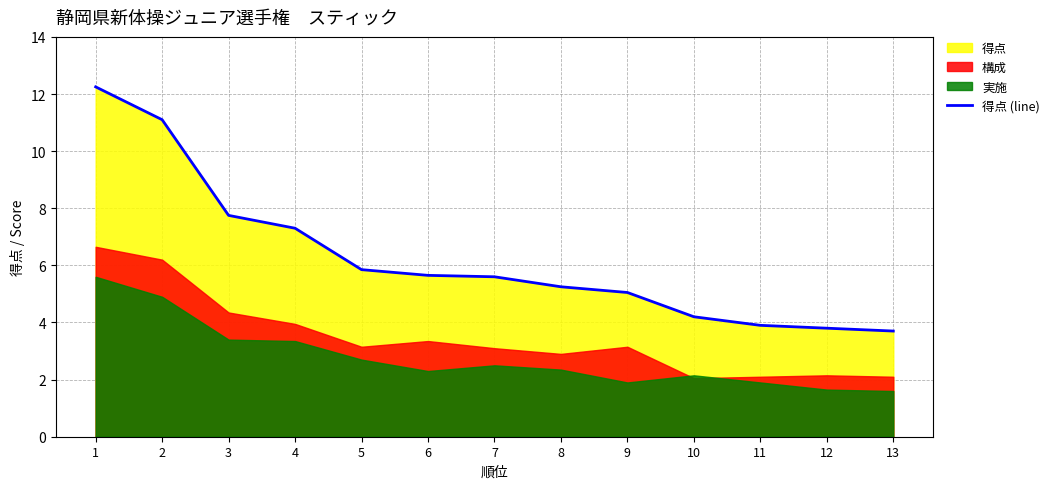

Where is the data nearest to the value 7?

4